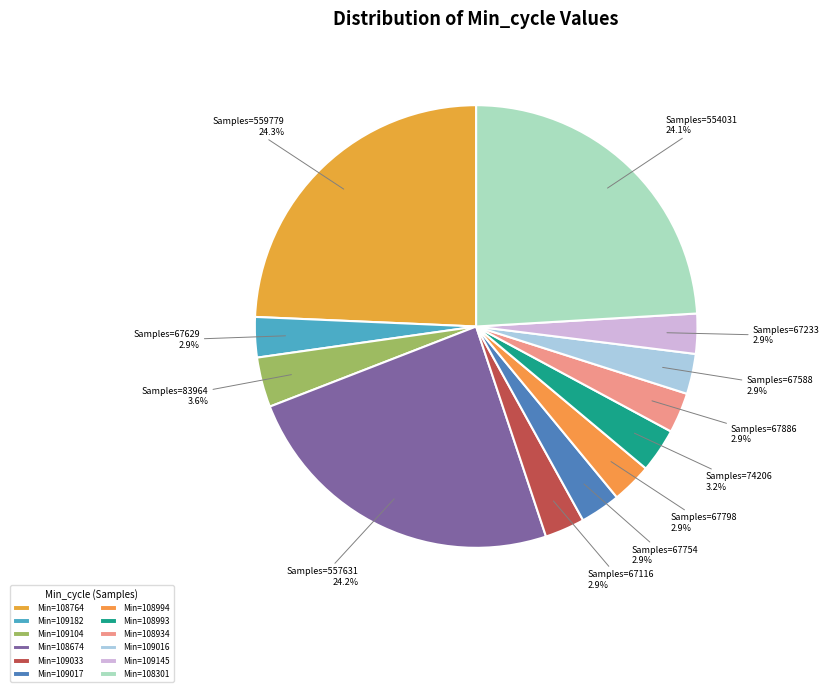

Does any single category account for the majority?

No